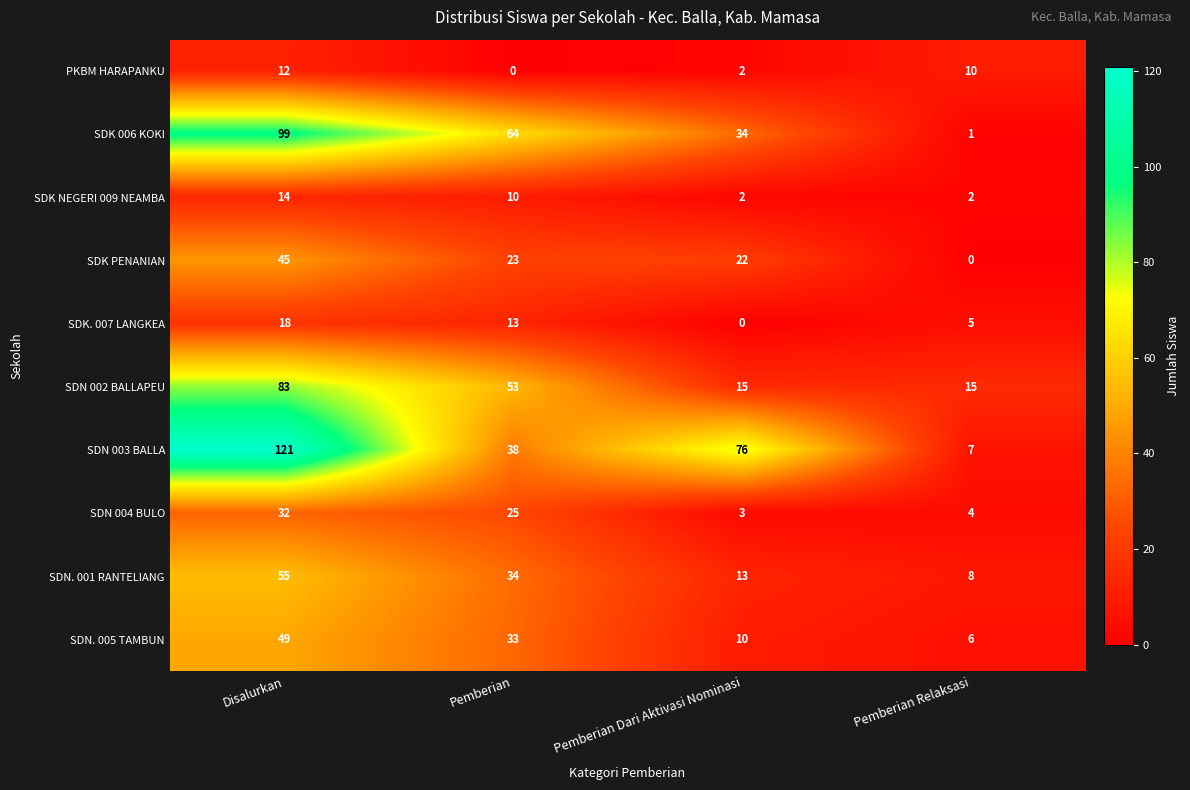

Is it true that SDK NEGERI 009 NEAMBA equals 10 at Pemberian?

True